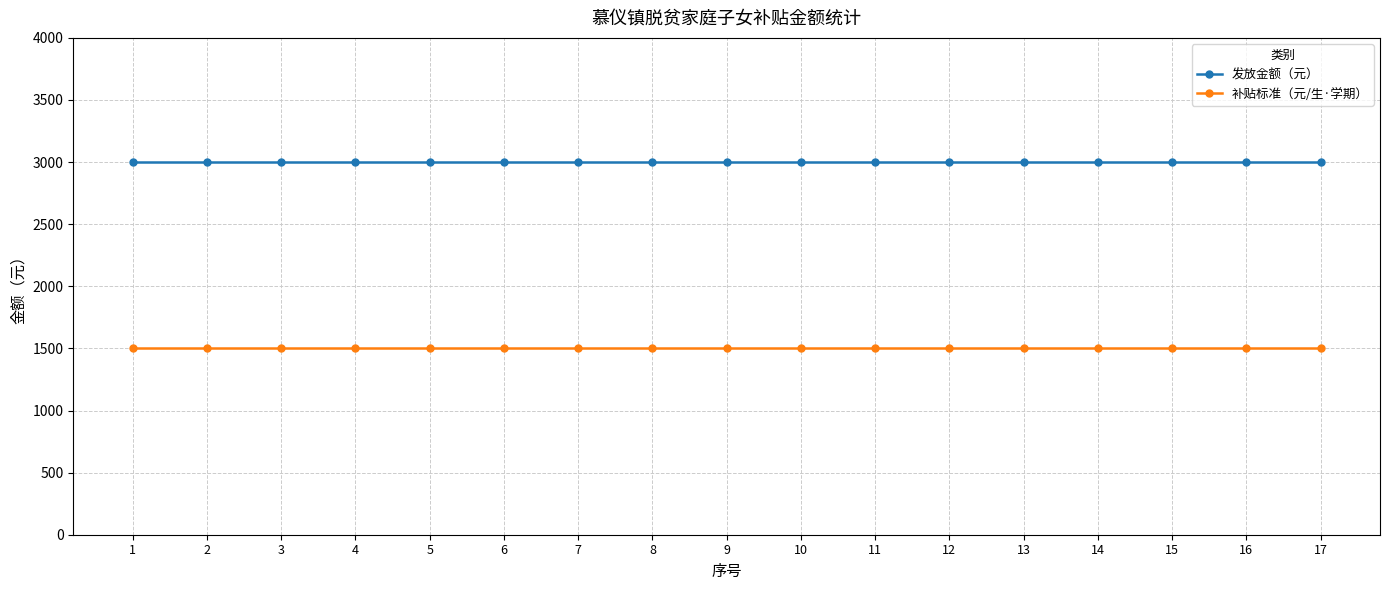

The 补贴标准（元/生·学期） series shows 561 at 13. True or false?

False